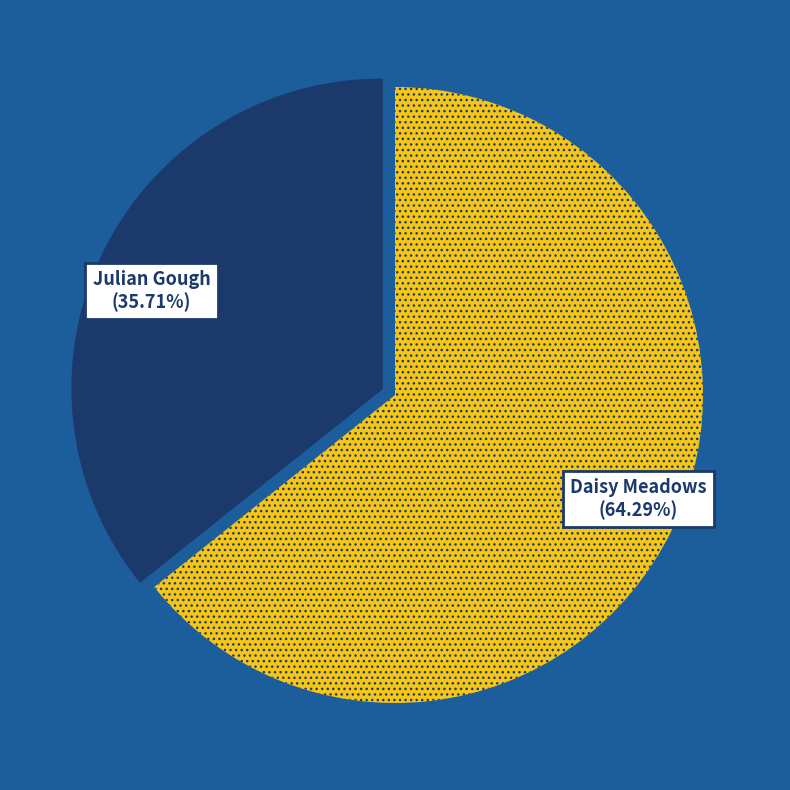

Does any single category account for the majority?

Yes